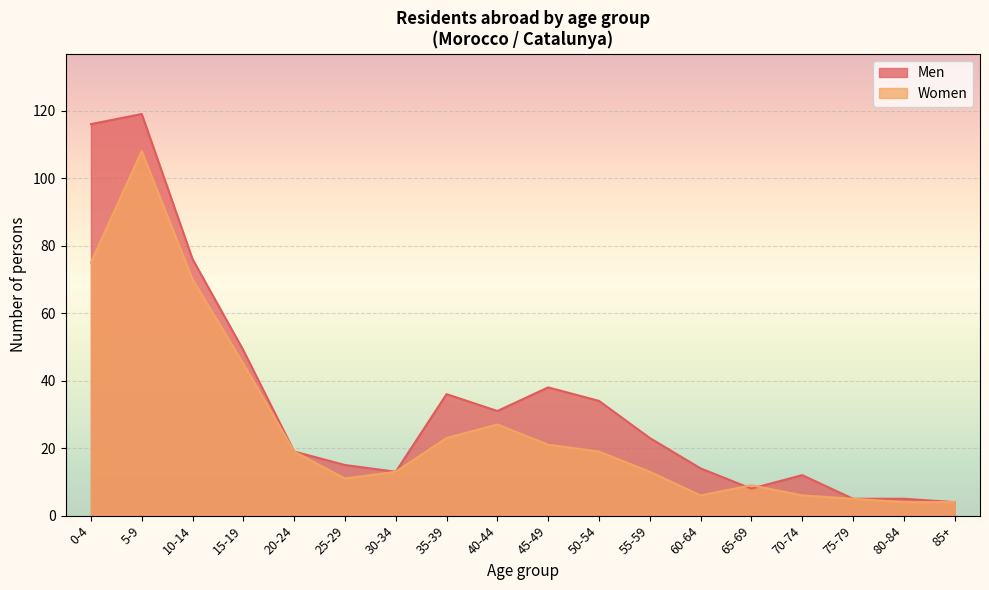

What is the maximum value for Women?

108